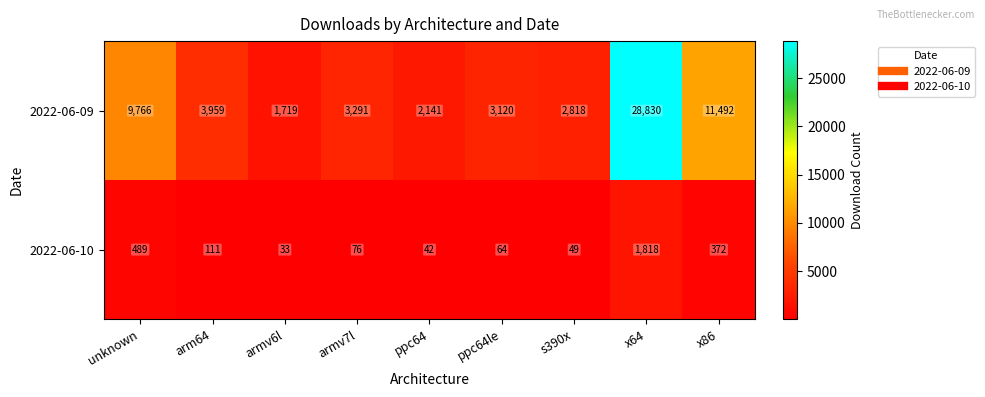

Rank the series at armv7l from lowest to highest value.

2022-06-10, 2022-06-09